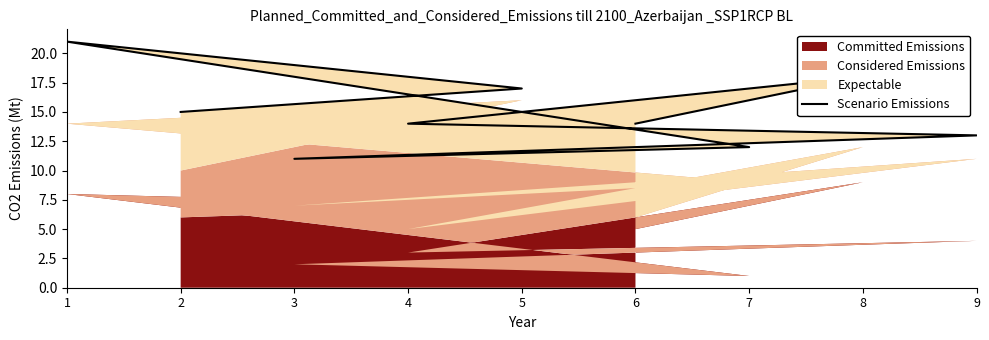

The chart shows a value of 14 at 4. True or false?

True